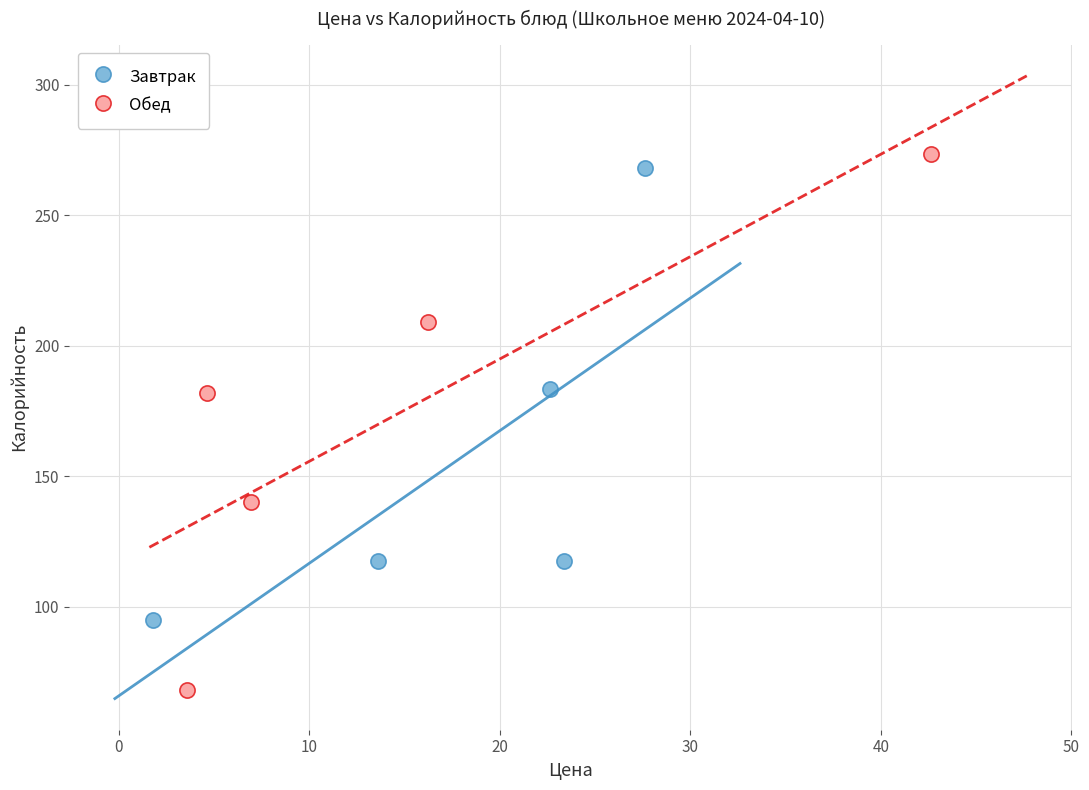

Which series reaches the maximum Y coordinate?

Обед